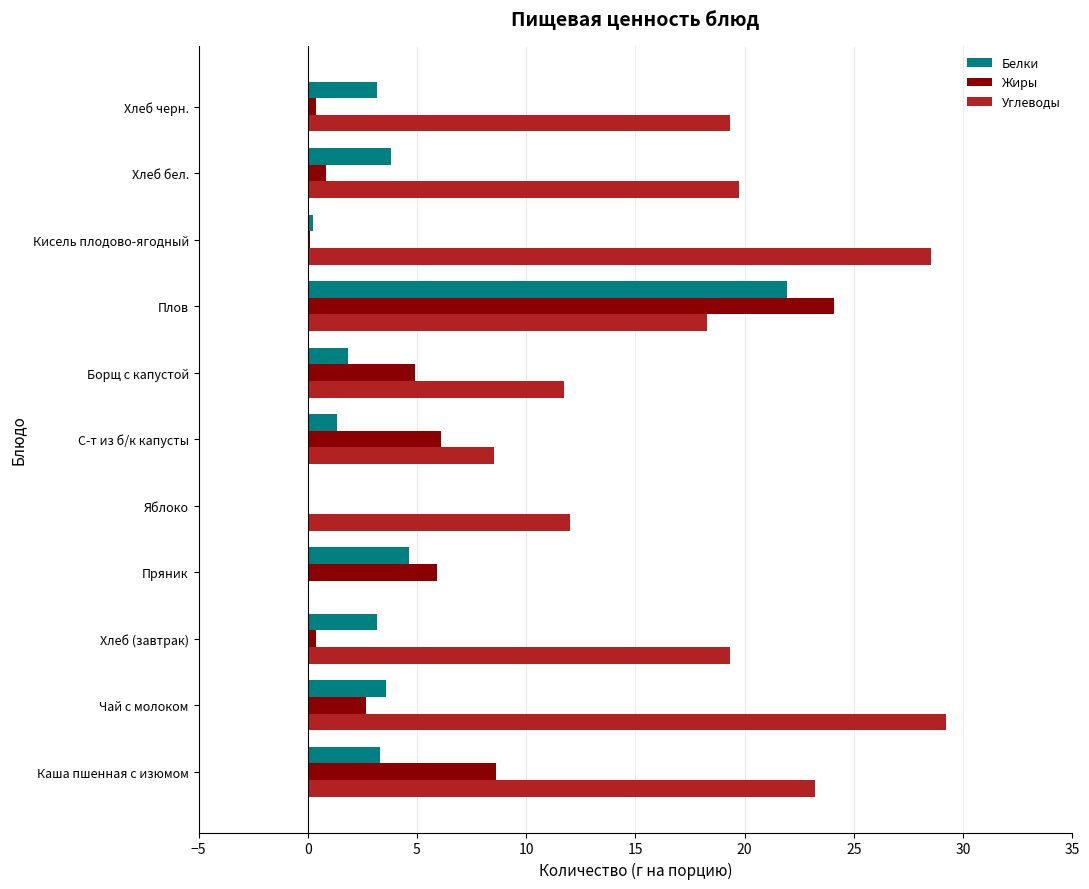

Which series changed the most between Пряник and Хлеб бел.?

Углеводы